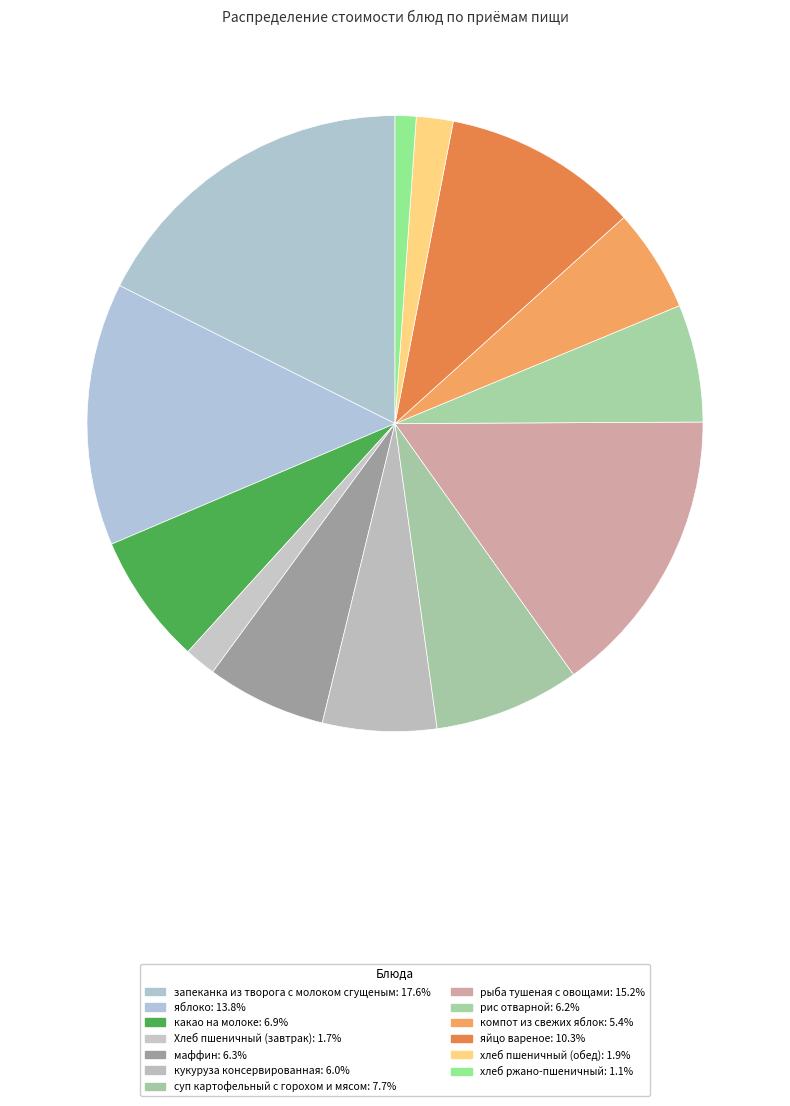

Is маффин the majority of the pie?

No